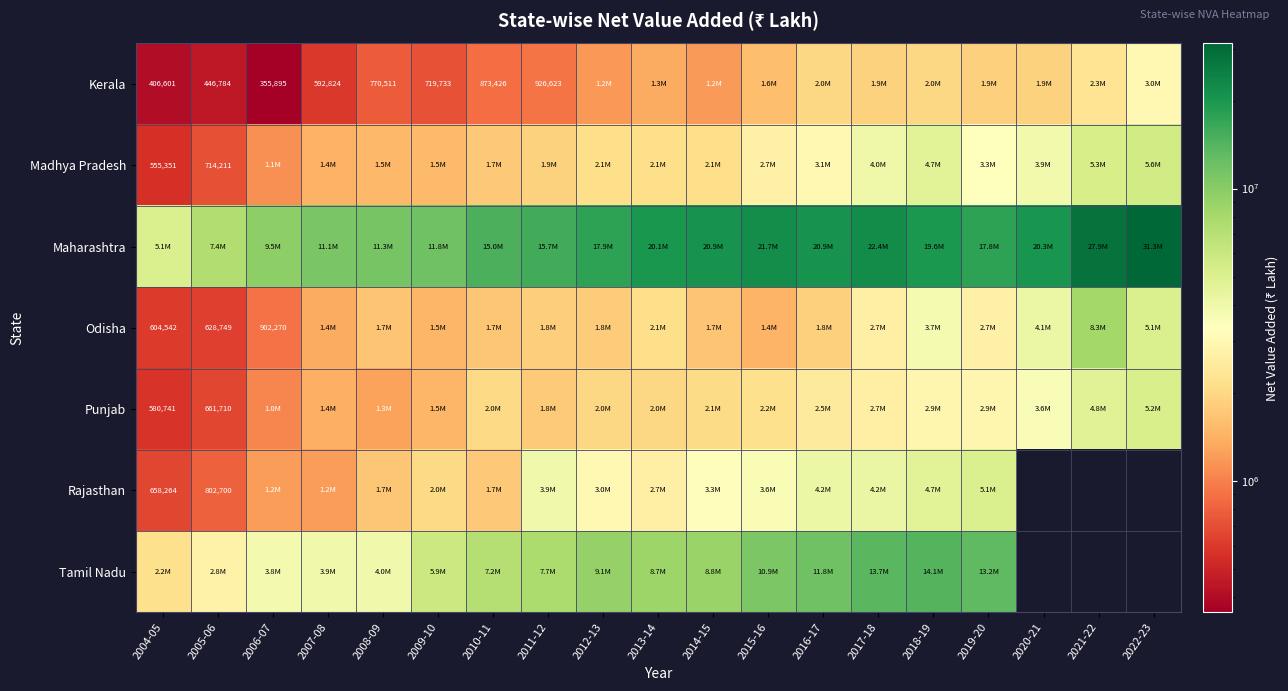

At 2006-07, list the series in order from smallest to largest.

Kerala, Odisha, Punjab, Madhya Pradesh, Rajasthan, Tamil Nadu, Maharashtra